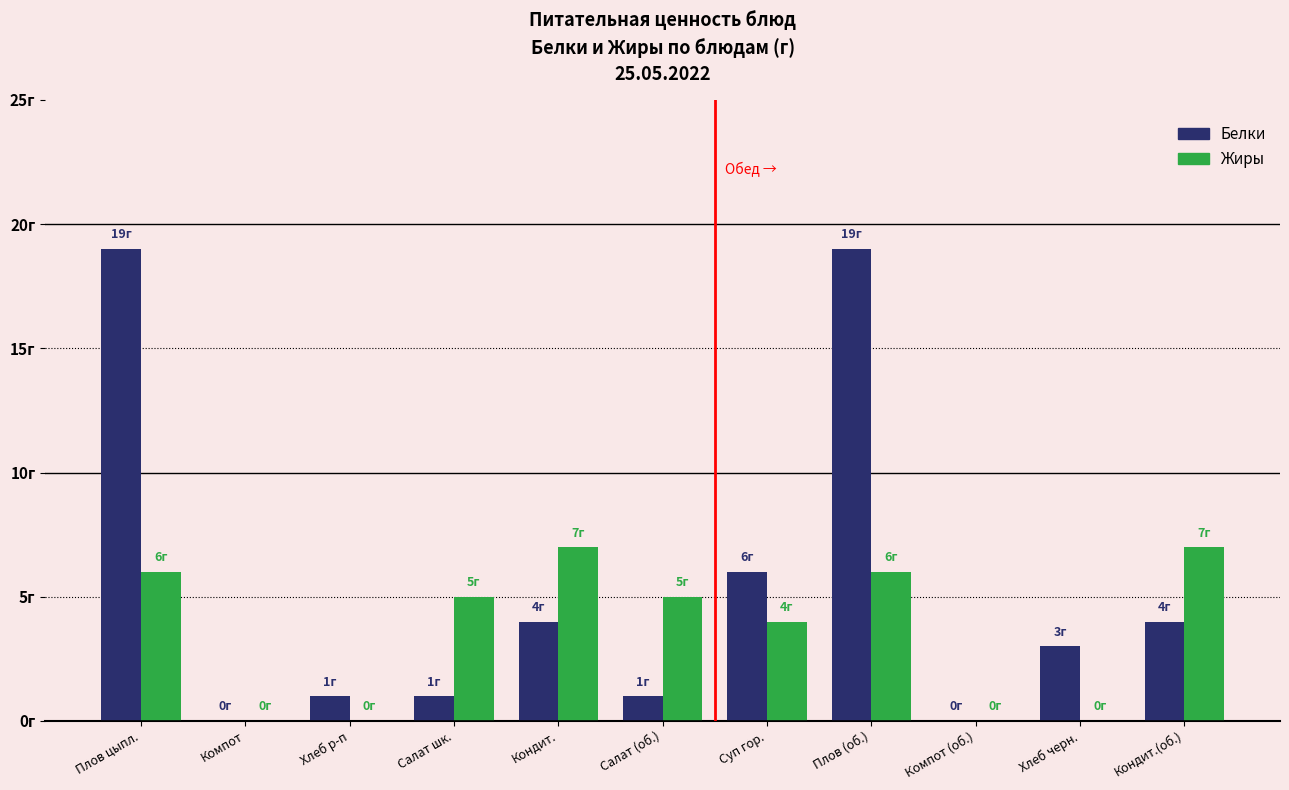

What is the label of the 2nd bar from the right?

Хлеб черн.